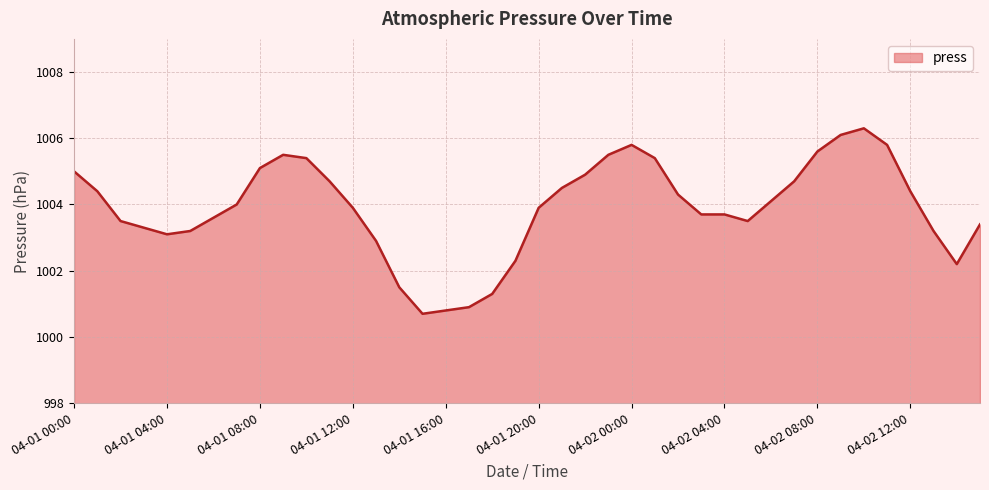

Does the chart have visible grid lines?

Yes